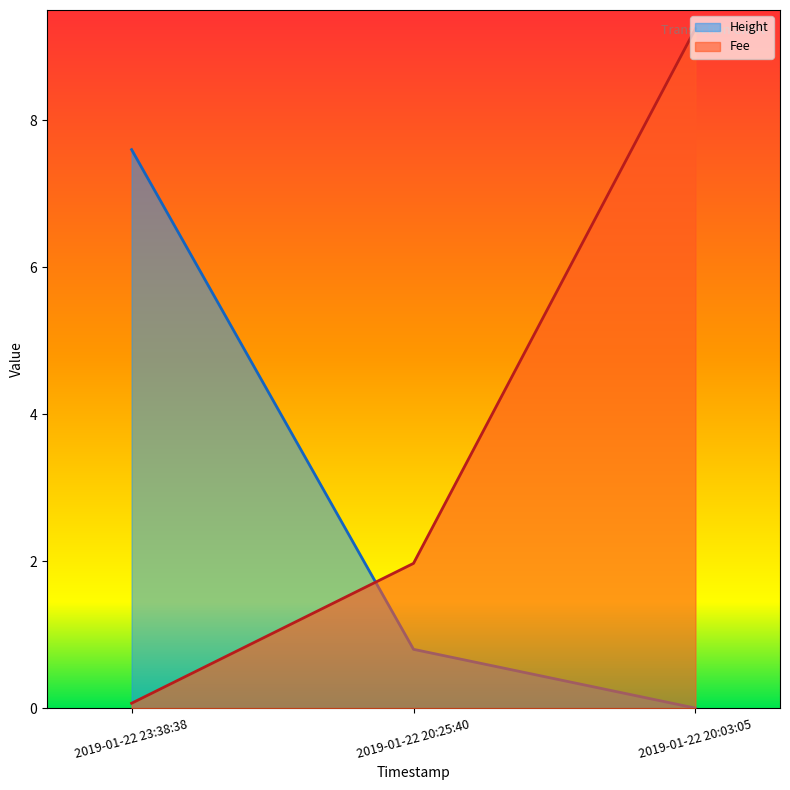

Between 2019-01-22 20:25:40 and 2019-01-22 23:38:38, which is larger?

2019-01-22 23:38:38